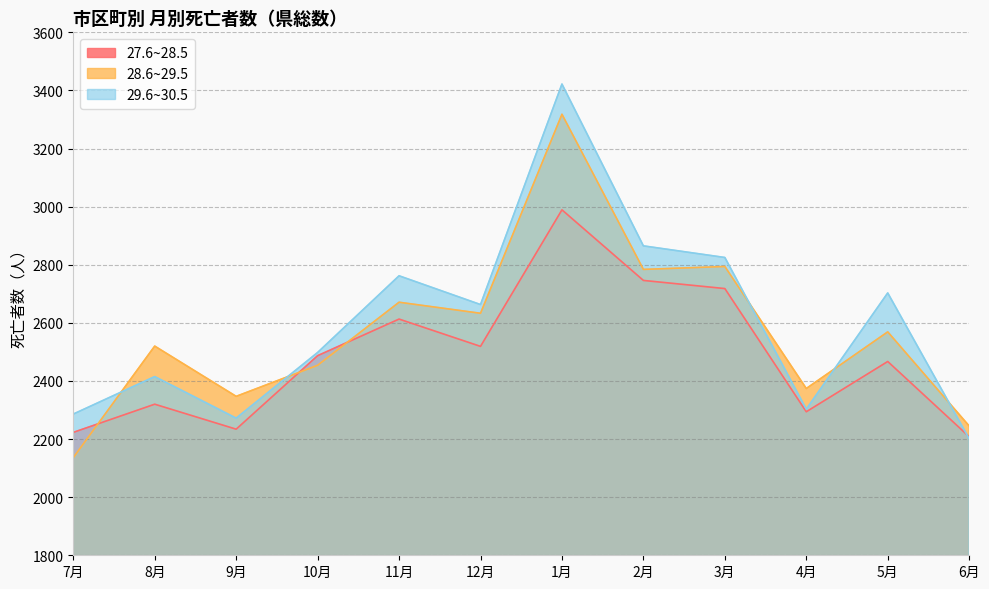

Which series has the largest range (max minus min)?

29.6~30.5